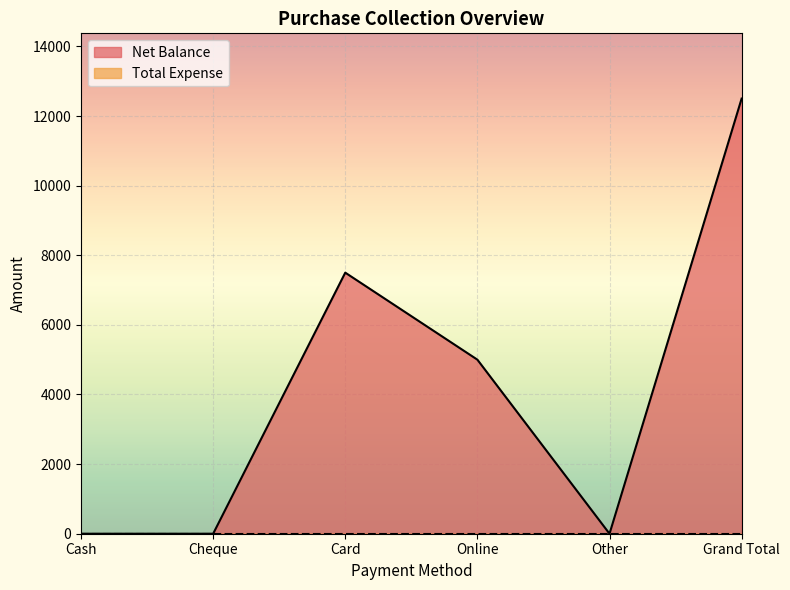

What is the change in value from Cheque to Card?

+7500